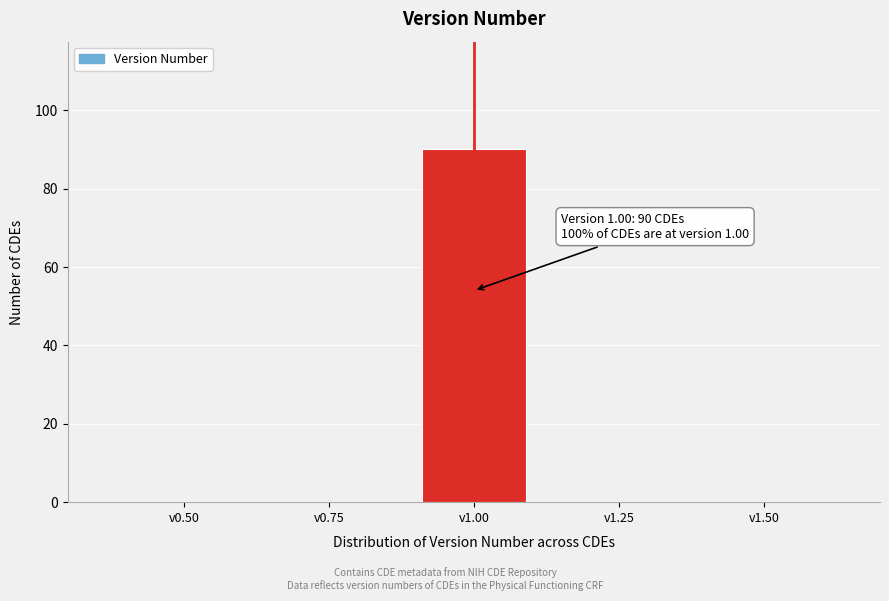

Reading left to right, extract all data points from this chart.

v0.50=0	v0.75=0	v1.00=90	v1.25=0	v1.50=0